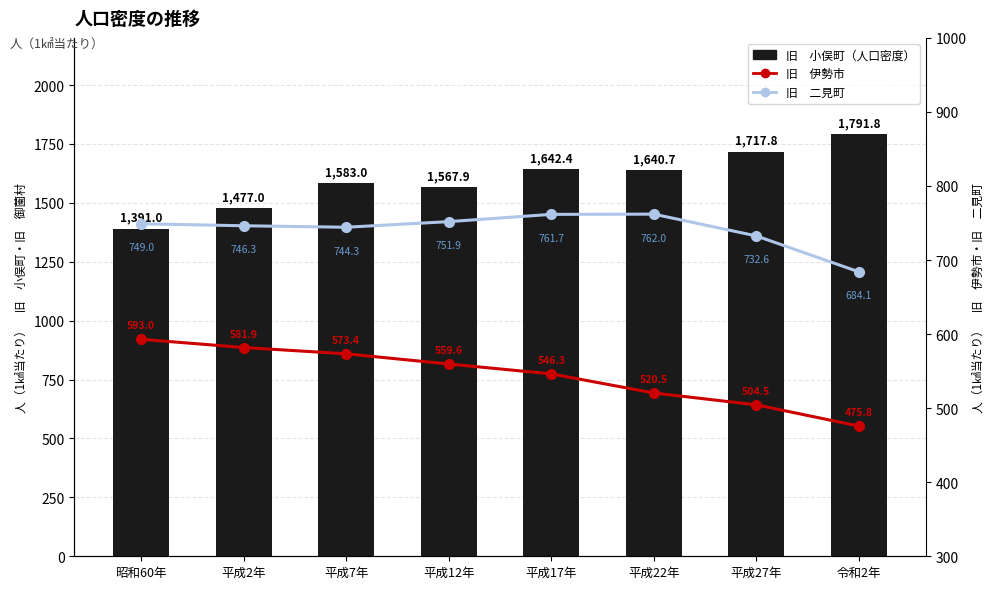

What is the value of the 旧　二見町 bar at the 3rd from the left?

744.3